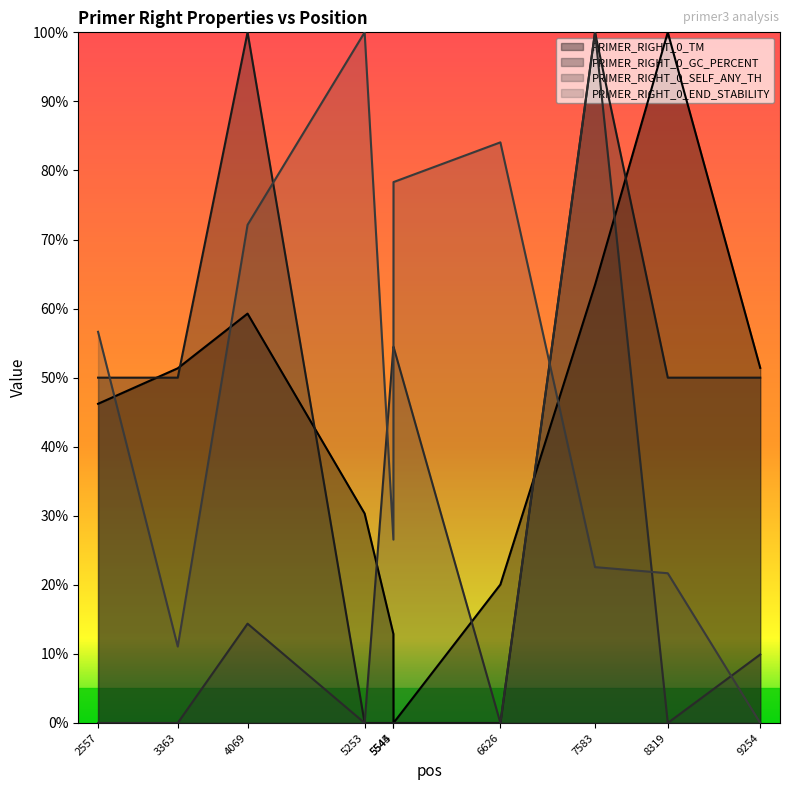

Which series has the largest total across all categories?

PRIMER_RIGHT_0_END_STABILITY